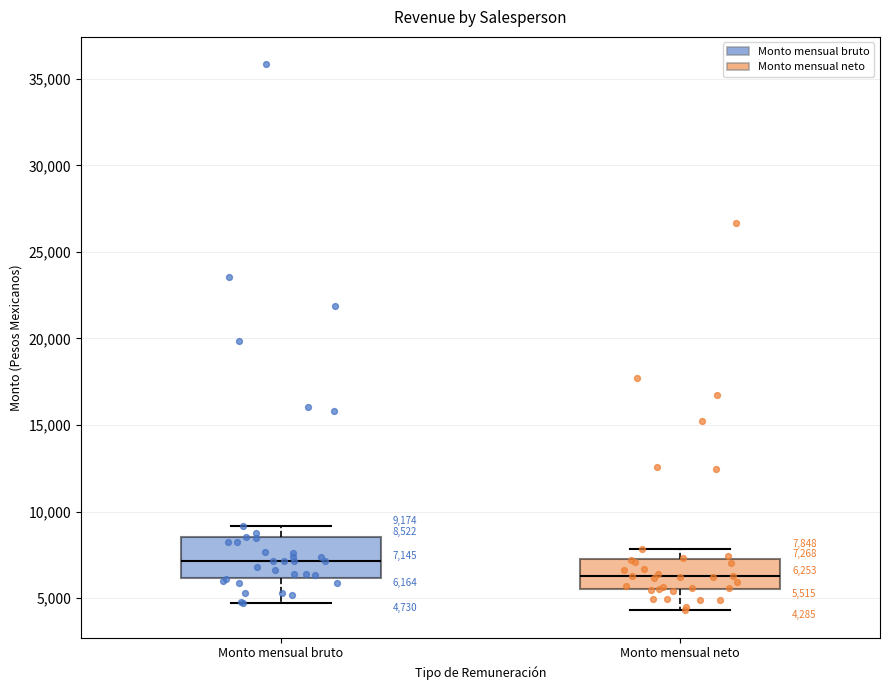

Which box's median line is the highest?

Monto mensual bruto